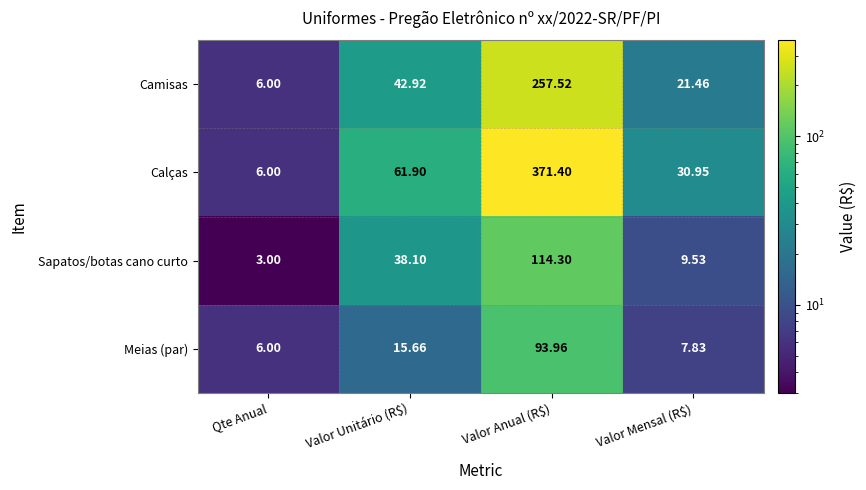

Rank the series by their maximum value, from lowest to highest.

Meias (par), Sapatos/botas cano curto, Camisas, Calças